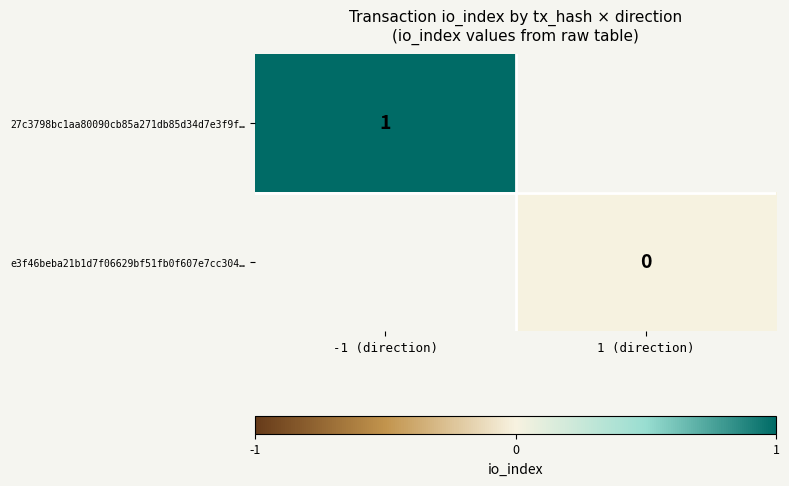

How many series are shown in this chart?

2